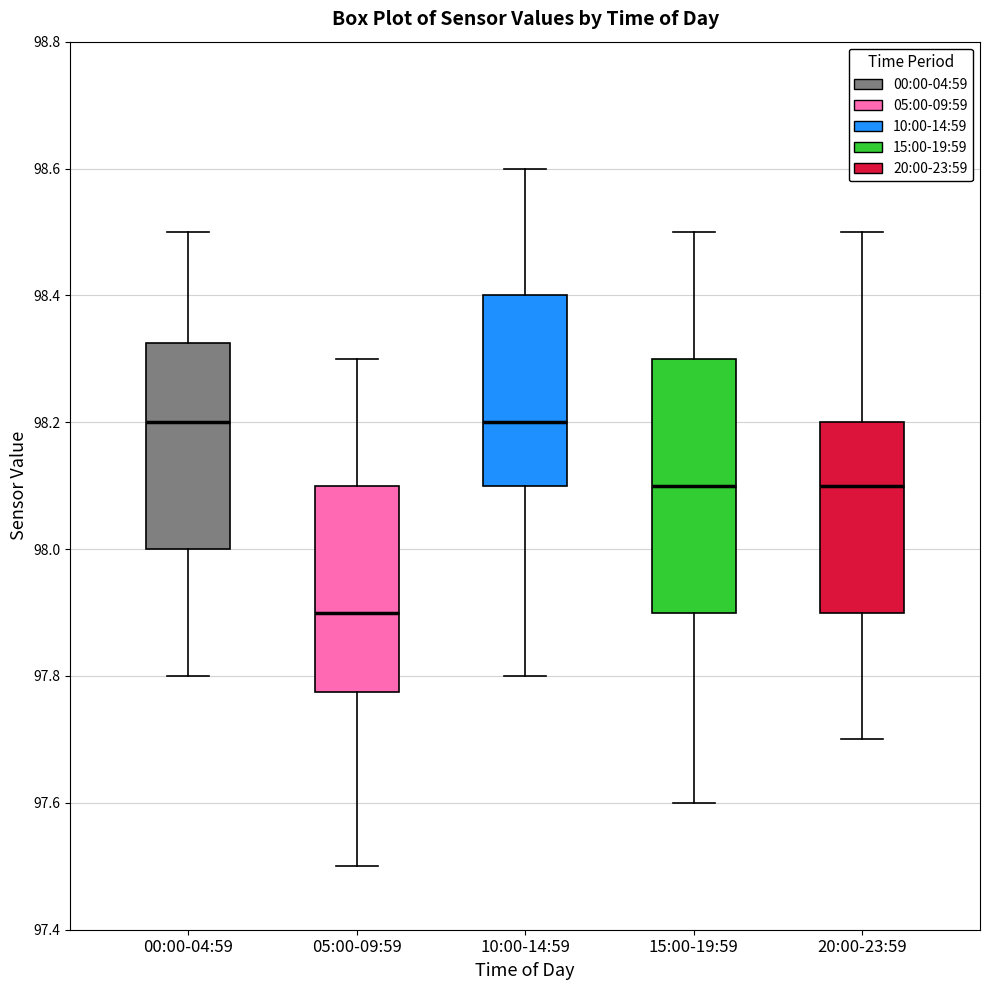

Reading left to right, transcribe this box plot: for each box, give where its median line is, the range the box spans, and where its two whiskers end, as read against the y-axis. The values are not printed on the chart, so give them approximately, as read against the axis.

00:00-04:59: median 98.20, box 98.00 to 98.32, whiskers 97.80 to 98.50
05:00-09:59: median 97.90, box 97.78 to 98.10, whiskers 97.50 to 98.30
10:00-14:59: median 98.20, box 98.10 to 98.40, whiskers 97.80 to 98.60
15:00-19:59: median 98.10, box 97.90 to 98.30, whiskers 97.60 to 98.50
20:00-23:59: median 98.10, box 97.90 to 98.20, whiskers 97.70 to 98.50